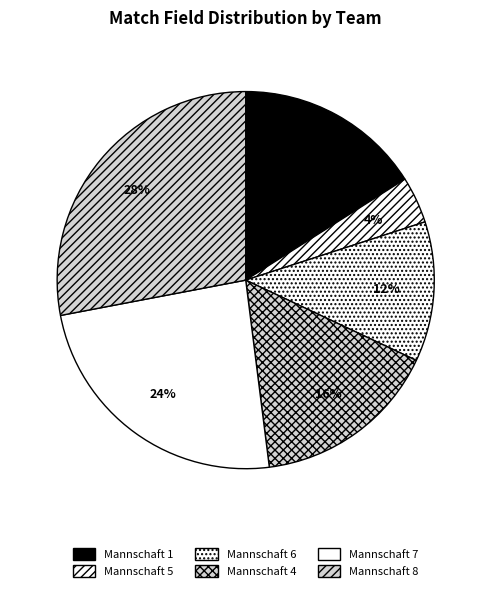

To the nearest percent, what is the average slice percentage?

17%